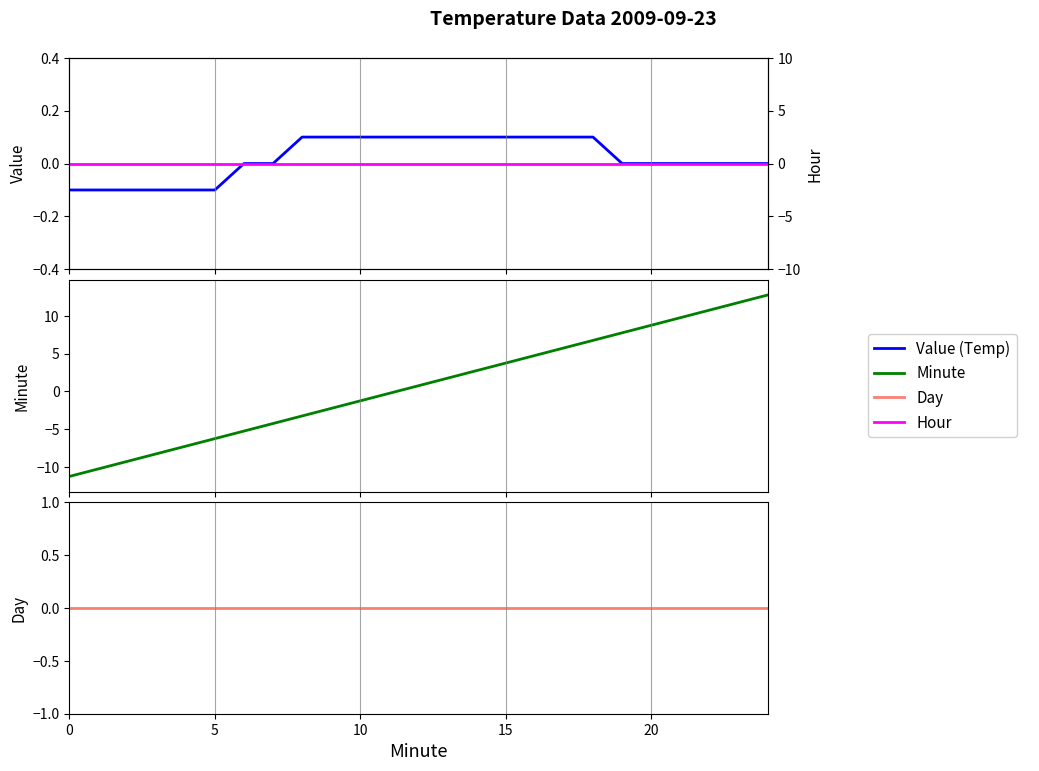

True or false: Hour and Minute intersect in this chart.

True